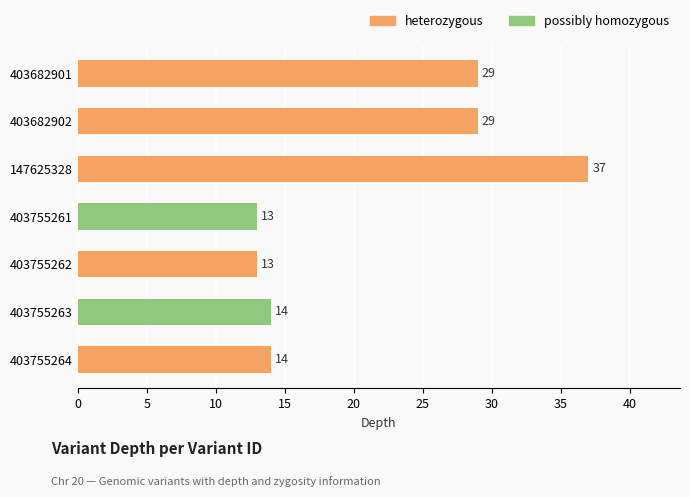

What position from the left is 403682901?

1